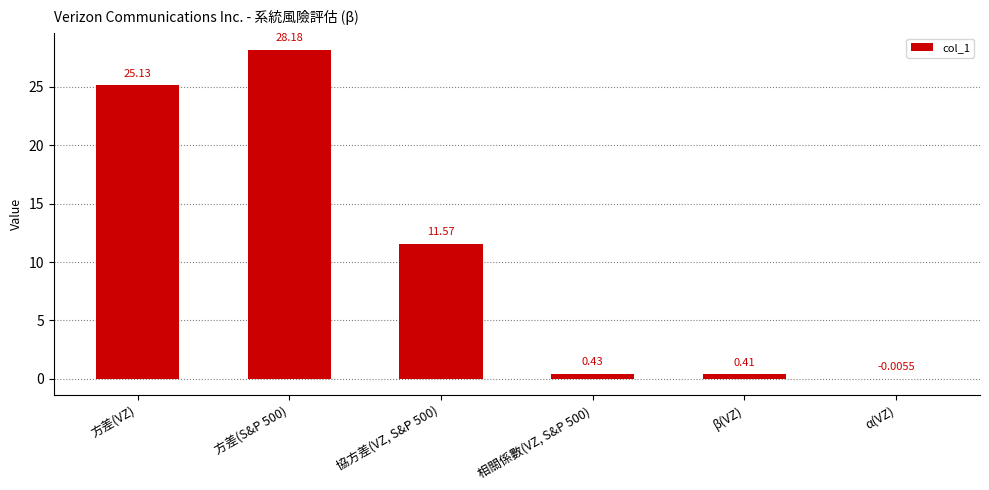

What is the change in value from 方差(S&P 500) to 協方差(VZ, S&P 500)?

-16.6